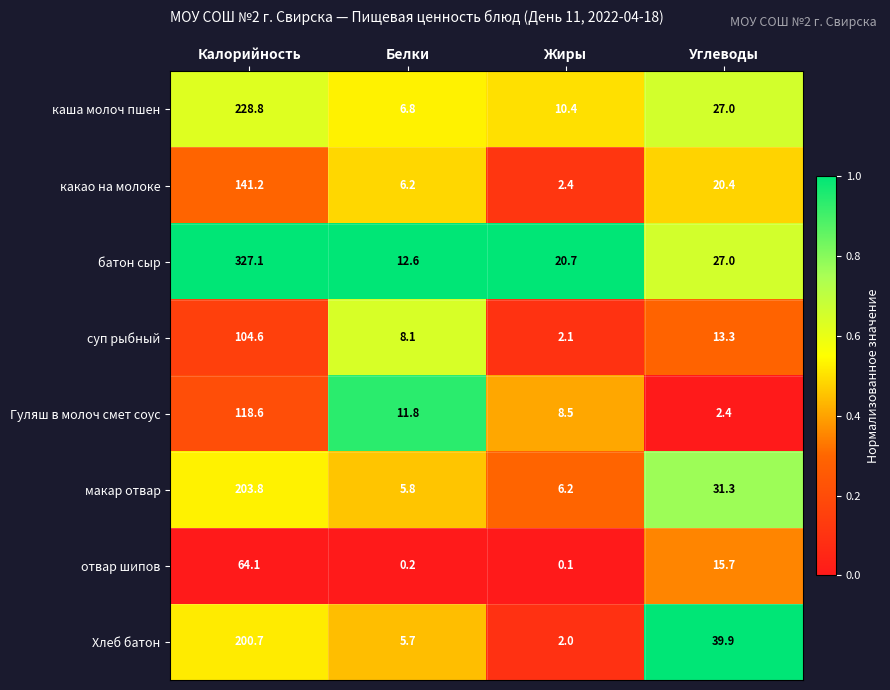

What is the total value across all series at Жиры?

52.4